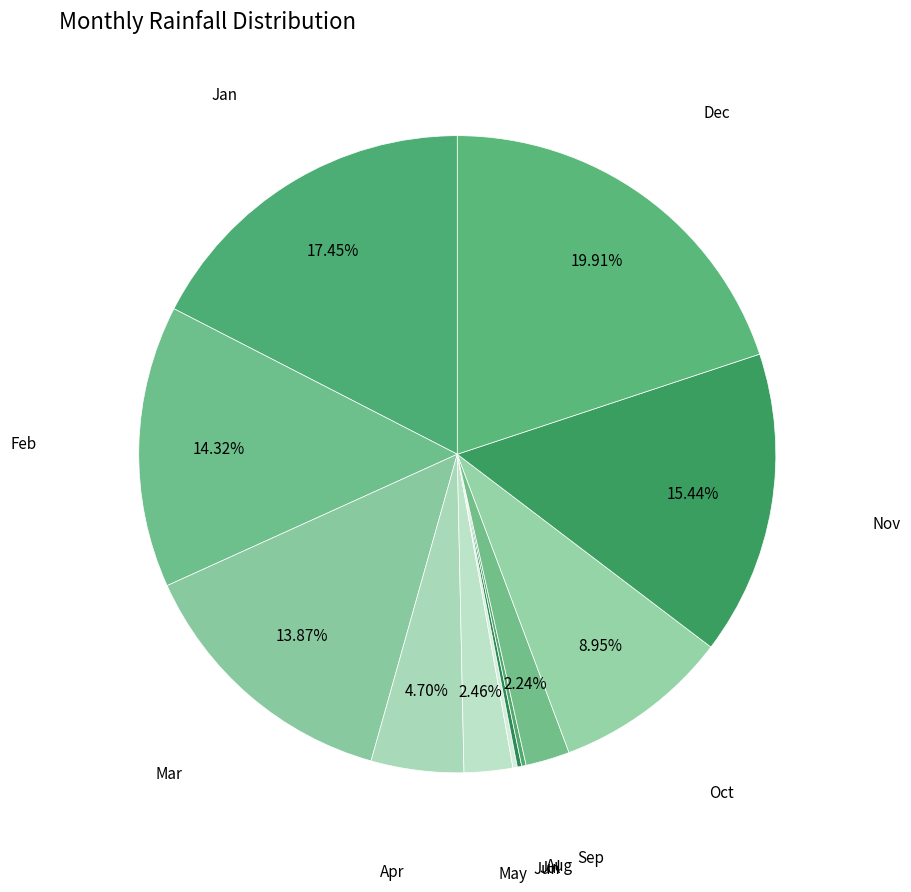

To the nearest percent, what is the difference between the largest and smallest slice percentages?

20%